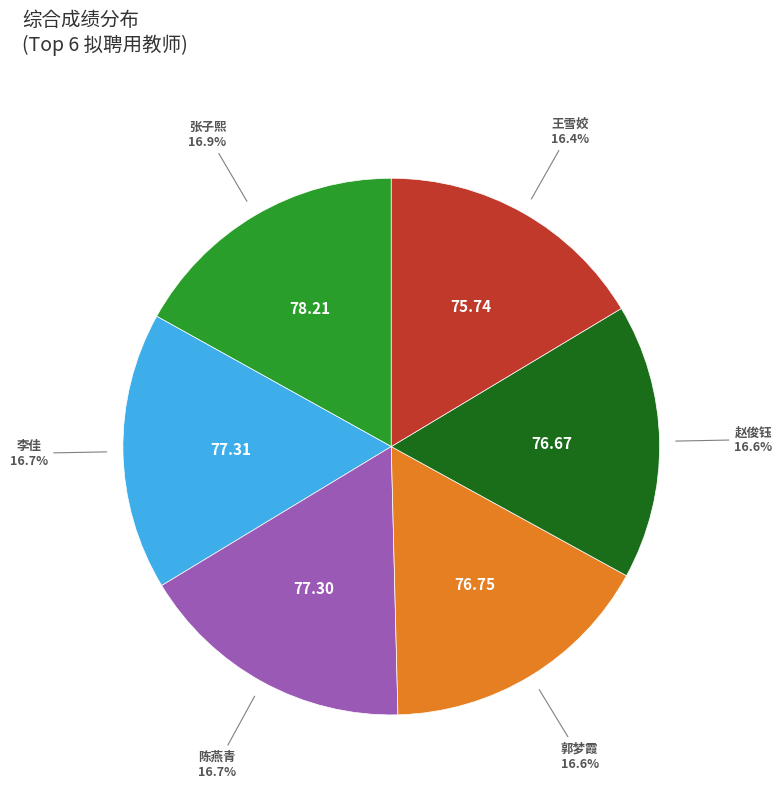

Approximately how many times larger is the value at 陈燕青 compared to 郭梦霞?

1.0